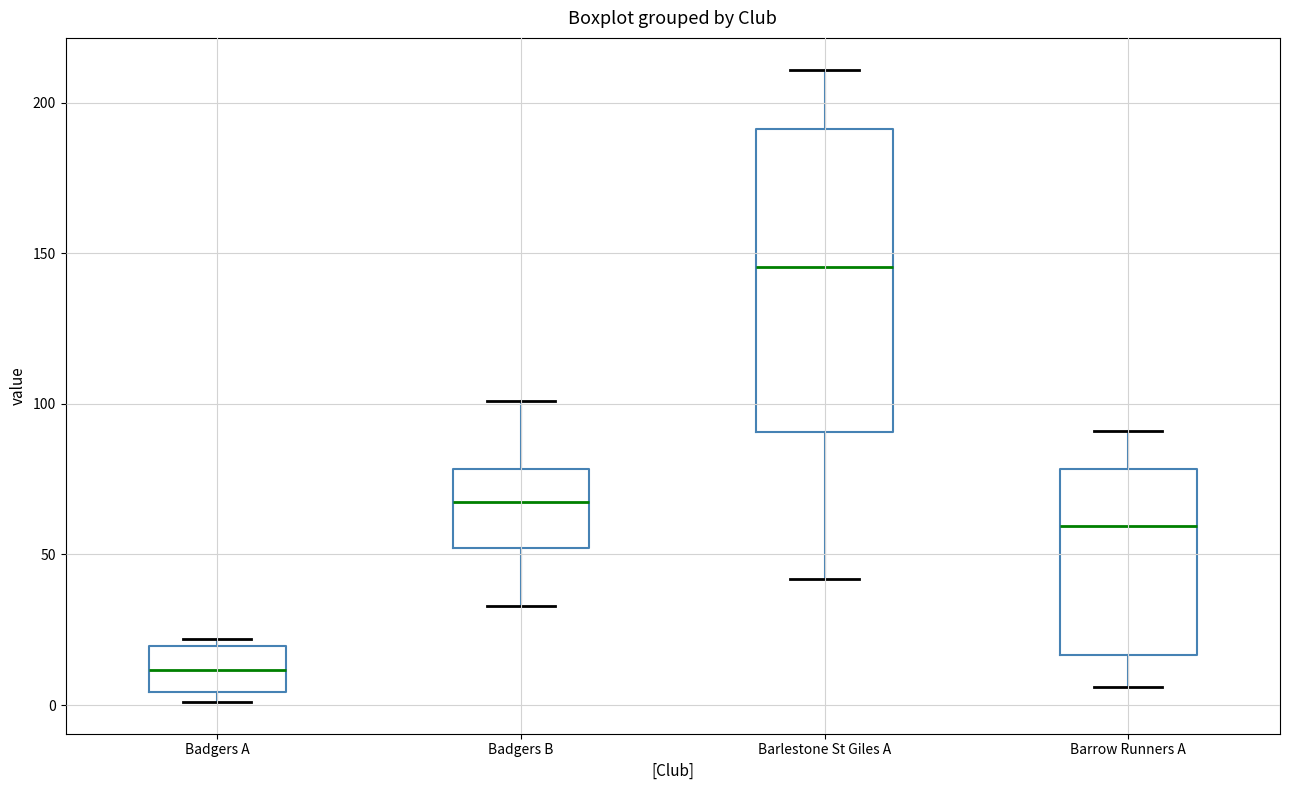

Reading left to right, read every box against the y-axis: the position of its median line, the range the box covers, and the ends of its whiskers. The values are not printed on the chart, so give them approximately, as read against the axis.

Badgers A: median 10, box 5 to 20, whiskers 0 to 20 (just above the box's upper edge)
Badgers B: median 70, box 50 to 80, whiskers 35 to 100
Barlestone St Giles A: median 145, box 90 to 190, whiskers 40 to 210
Barrow Runners A: median 60, box 15 to 80, whiskers 5 to 90